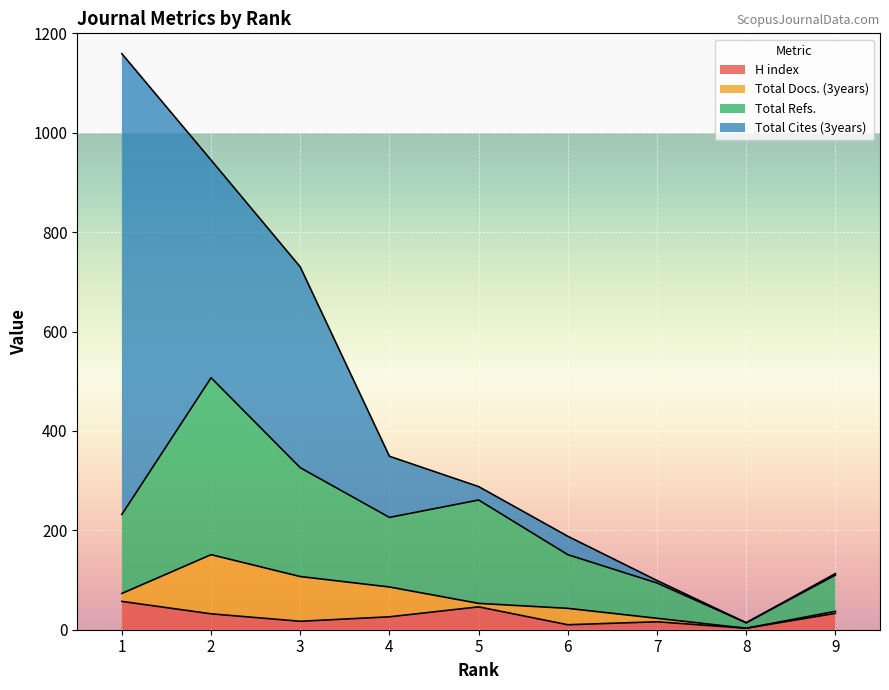

What is the value of the H index point at the 1st from the left?

57